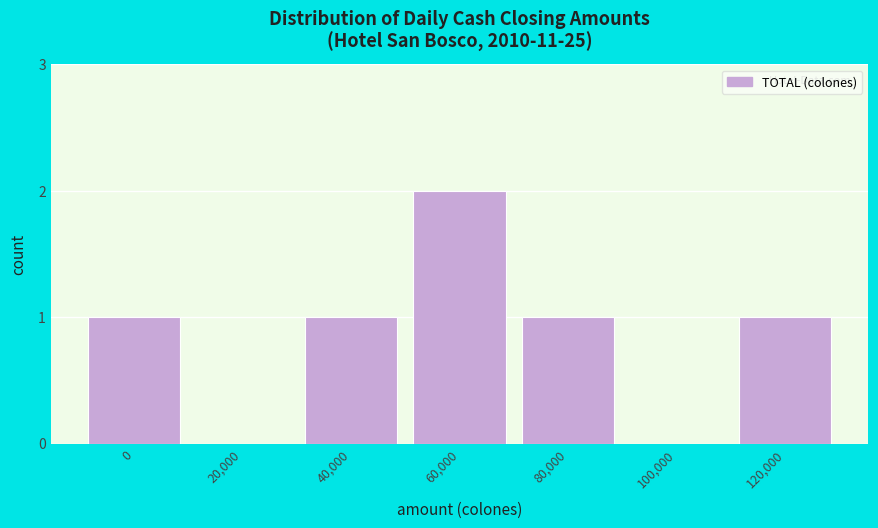

Reading left to right, transcribe all the data shown in this chart.

0=1	20,000=0	40,000=1	60,000=2	80,000=1	100,000=0	120,000=1